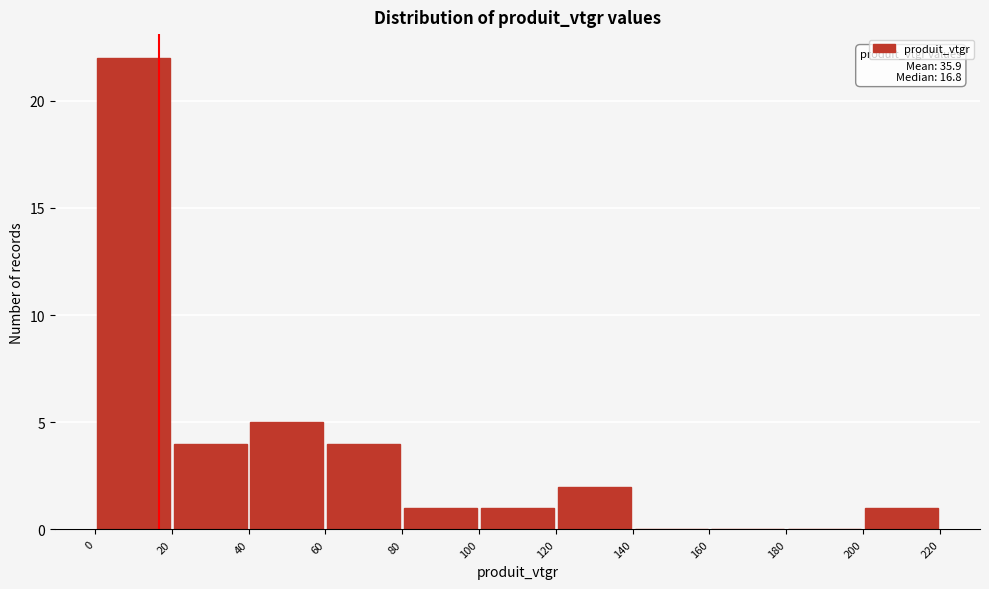

Over which range of the x-axis is the bar tallest?

0 to 20